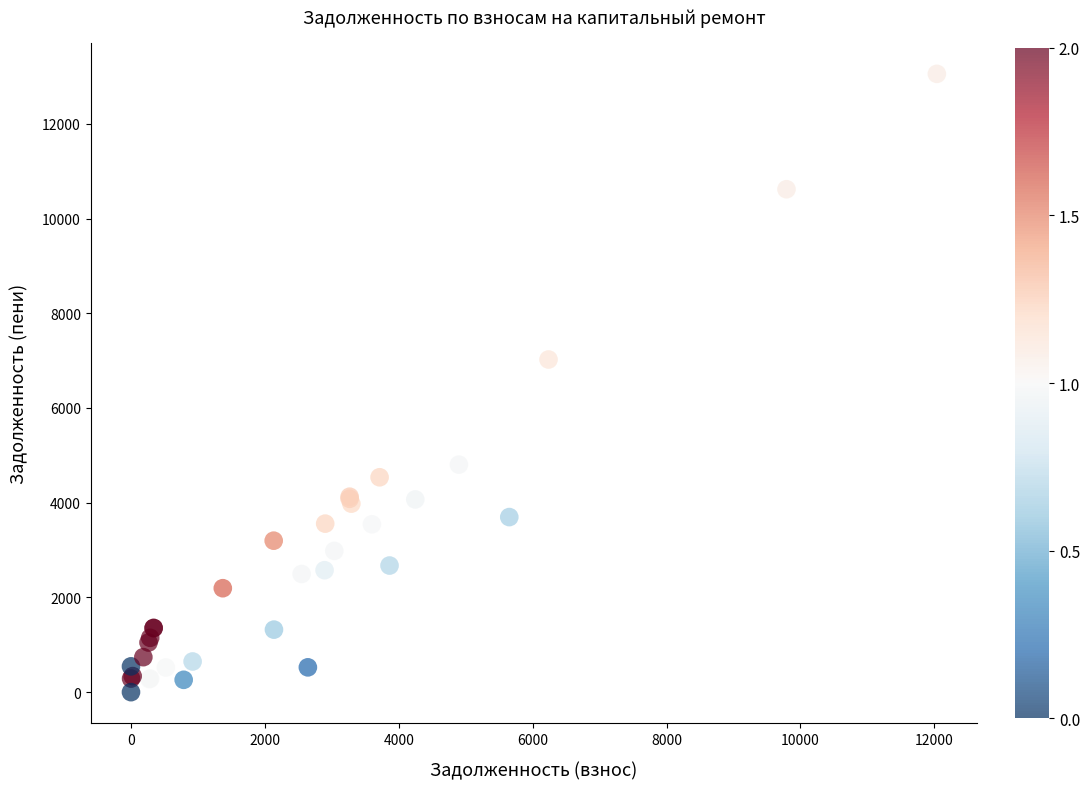

What Y value in the scatter plot is closest to 6527?

7023.2